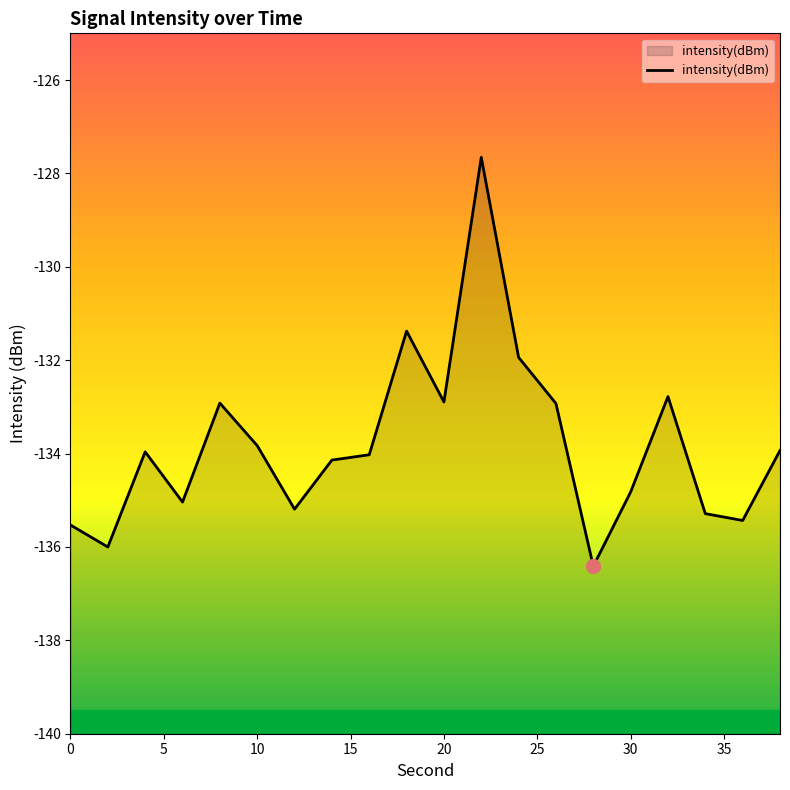

What is the smallest value displayed?

-136.4